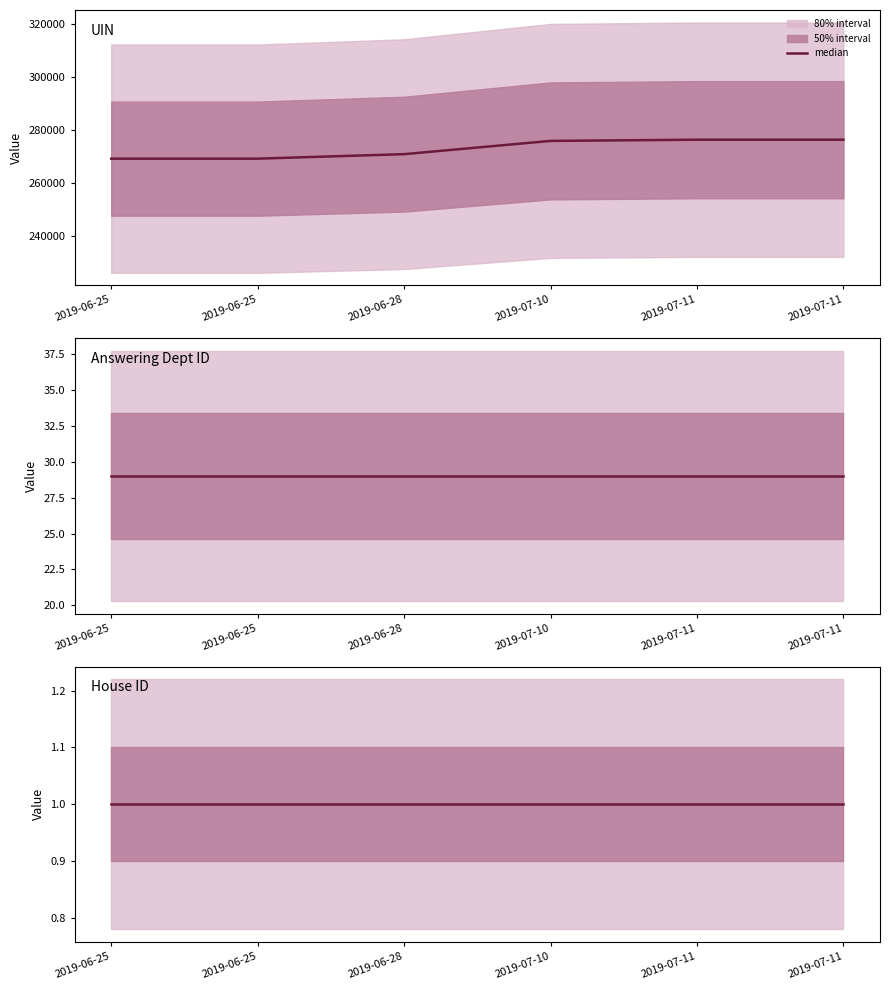

What is the sum of all uin values?

1637419